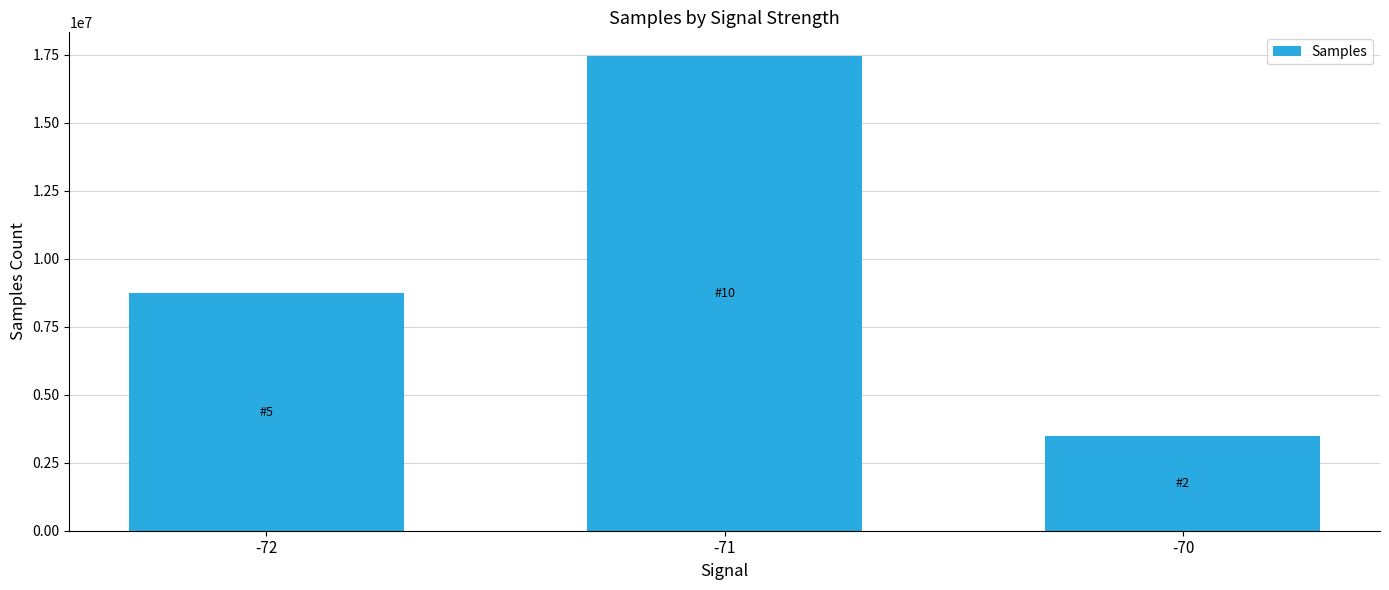

Reading left to right, list all the values displayed in this chart.

-72=8726408	-71=17451994	-70=3482546